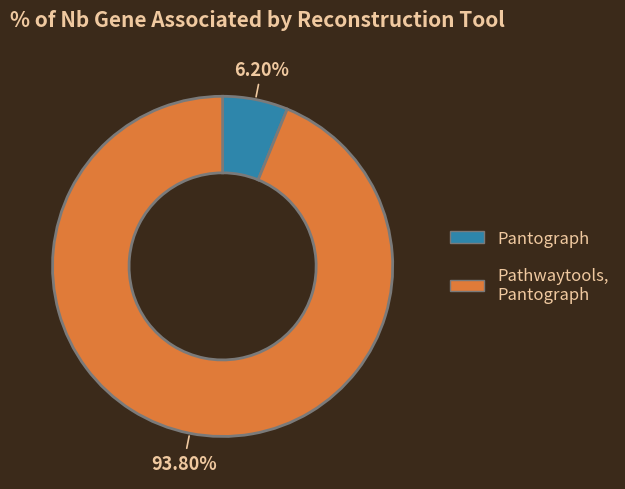

Is there a majority slice in this chart?

Yes